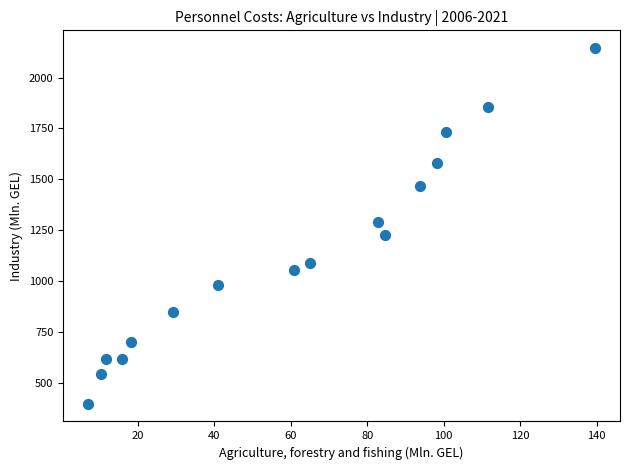

What Y value in the scatter plot is closest to 1271?

1292.4